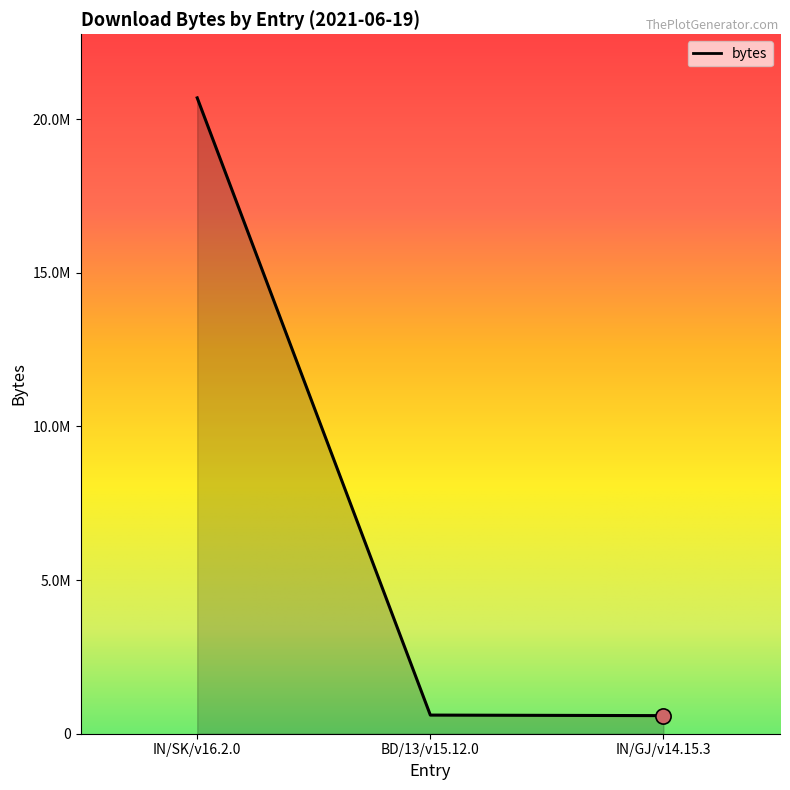

Which has a higher value, IN/GJ/v14.15.3 or IN/SK/v16.2.0?

IN/SK/v16.2.0